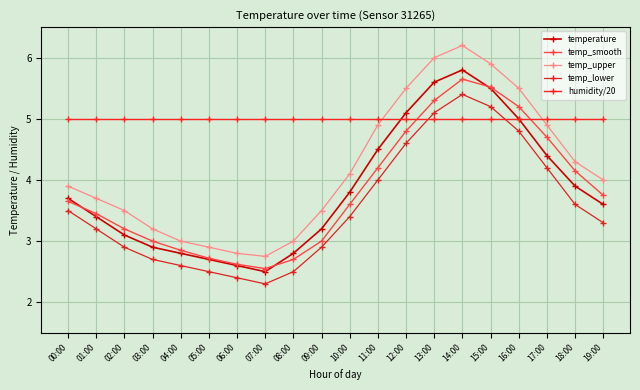

Count the number of categories in the chart.

20